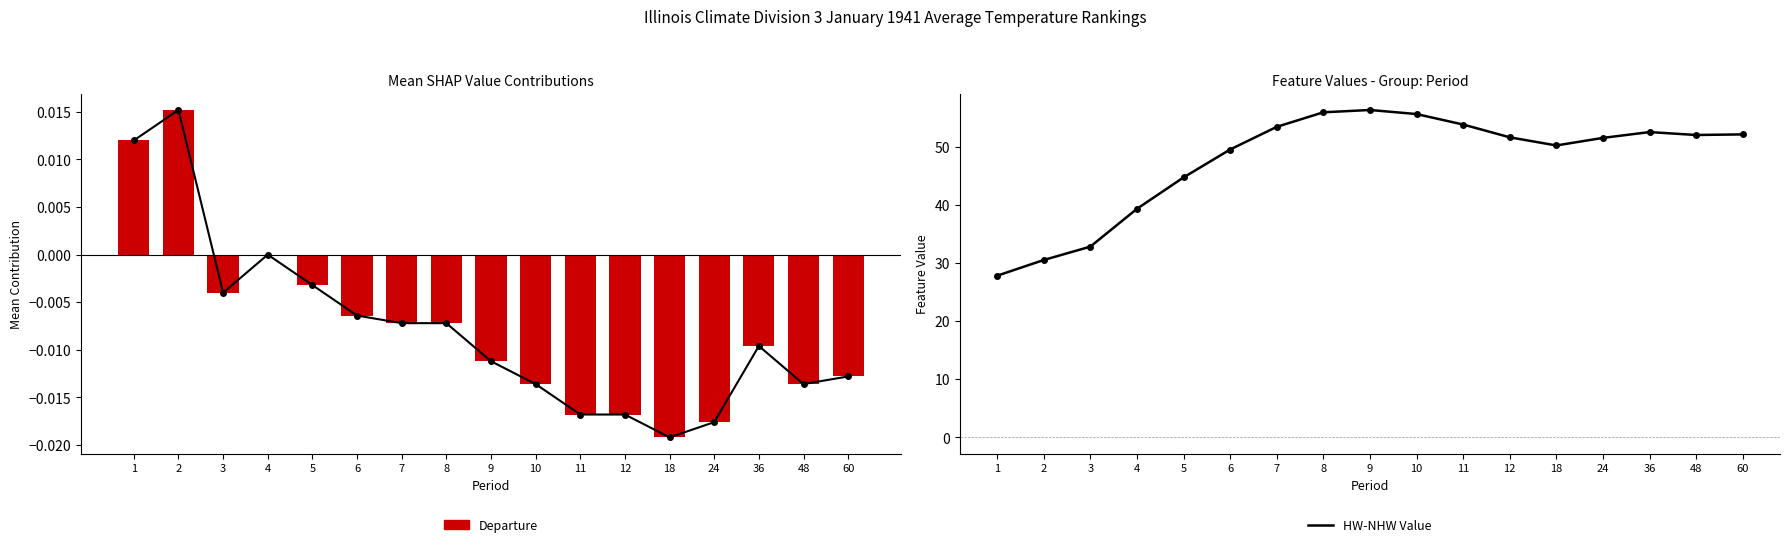

Reading right to left, extract all data points from this chart.

Departure (line): -0.0	-0.0	-0.0	-0.0	-0.0	-0.0	-0.0	-0.0	-0.0	-0.0	-0.0	-0.0	-0.0	0.0	-0.0	0.0	0.0
Departure: -0.0	-0.0	-0.0	-0.0	-0.0	-0.0	-0.0	-0.0	-0.0	-0.0	-0.0	-0.0	-0.0	0.0	-0.0	0.0	0.0
HW-NHW Value: 52.1	52.0	52.5	51.5	50.2	51.6	53.8	55.6	56.3	55.9	53.4	49.5	44.7	39.3	32.8	30.5	27.8